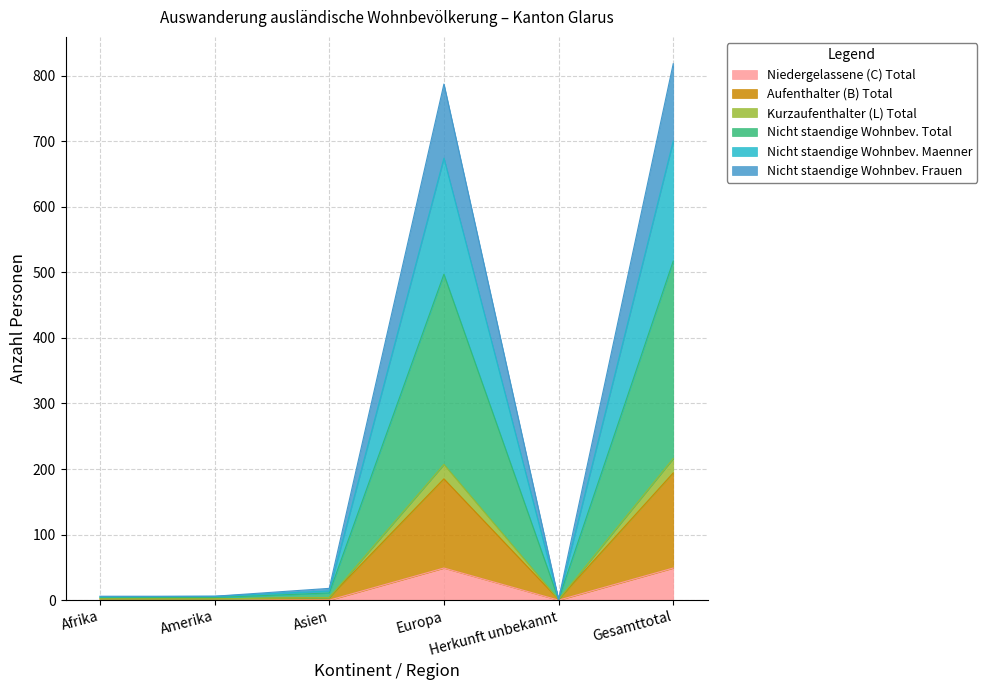

How many interior local valleys does the Aufenthalter (B) Total series have?

1